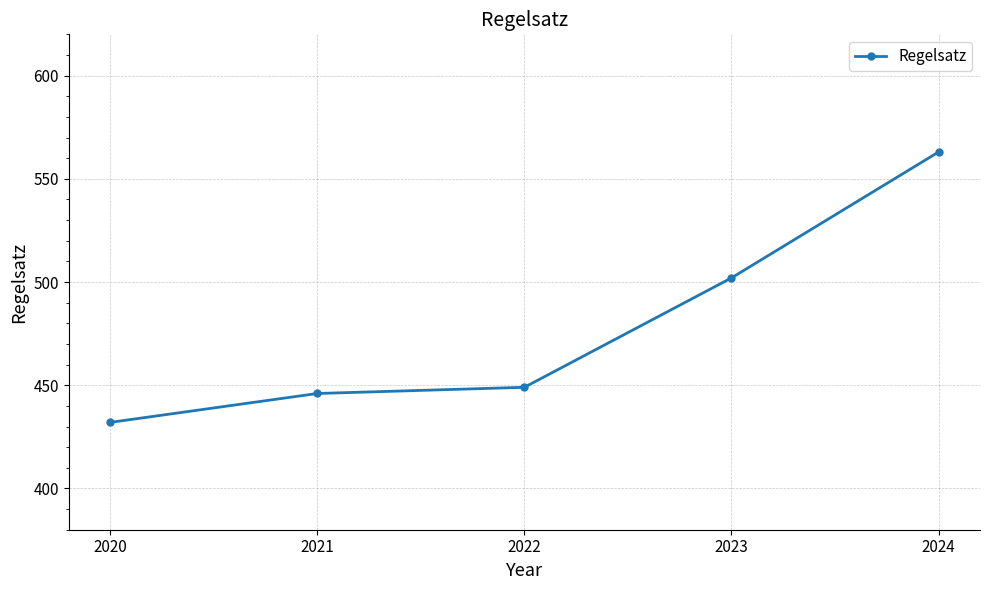

Approximately how many times larger is the value at 2020 compared to 2023?

0.9